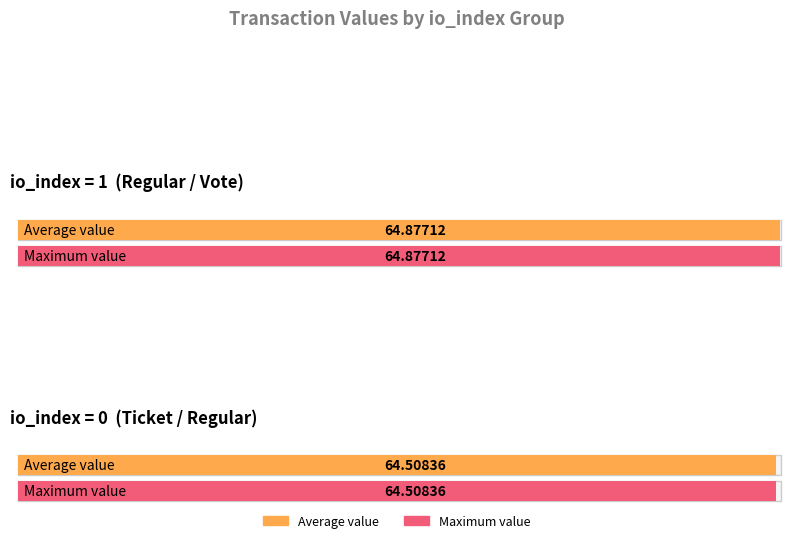

Is it true that the value at 5 is 64.5?

True